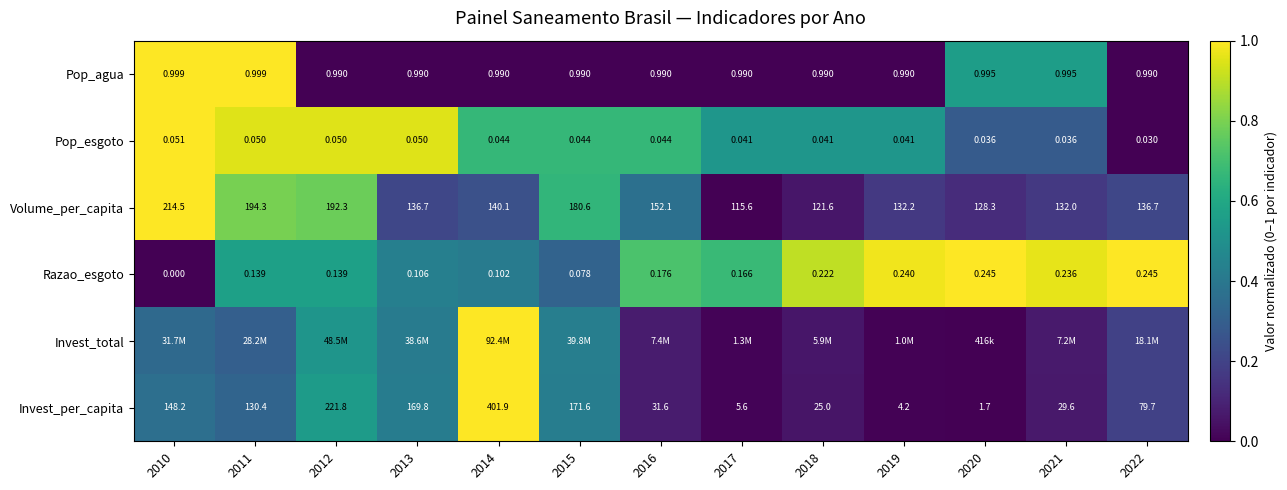

How many values in the Volume_per_capita series are below 136?

5